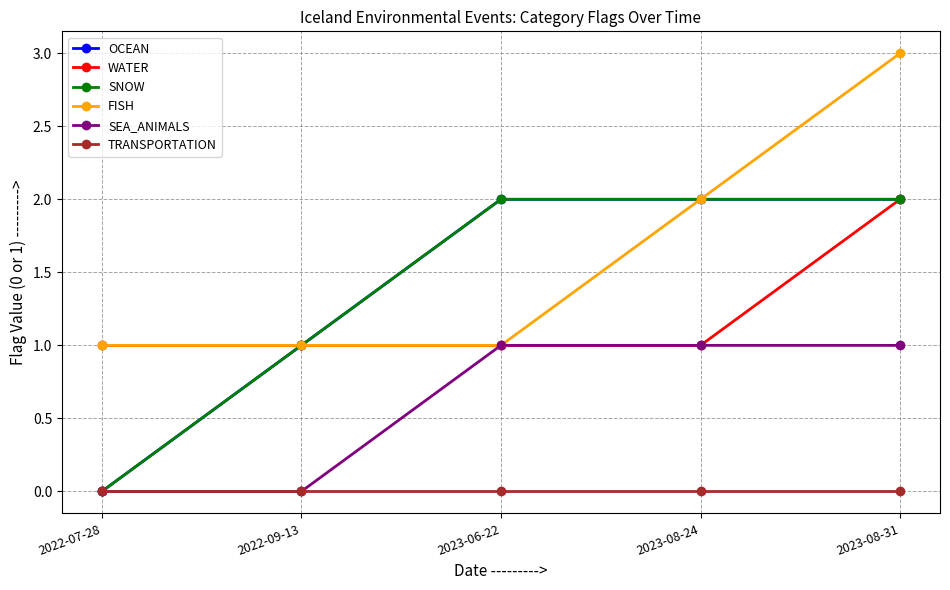

At which category does the chart reach its peak across all series?

2023-08-31